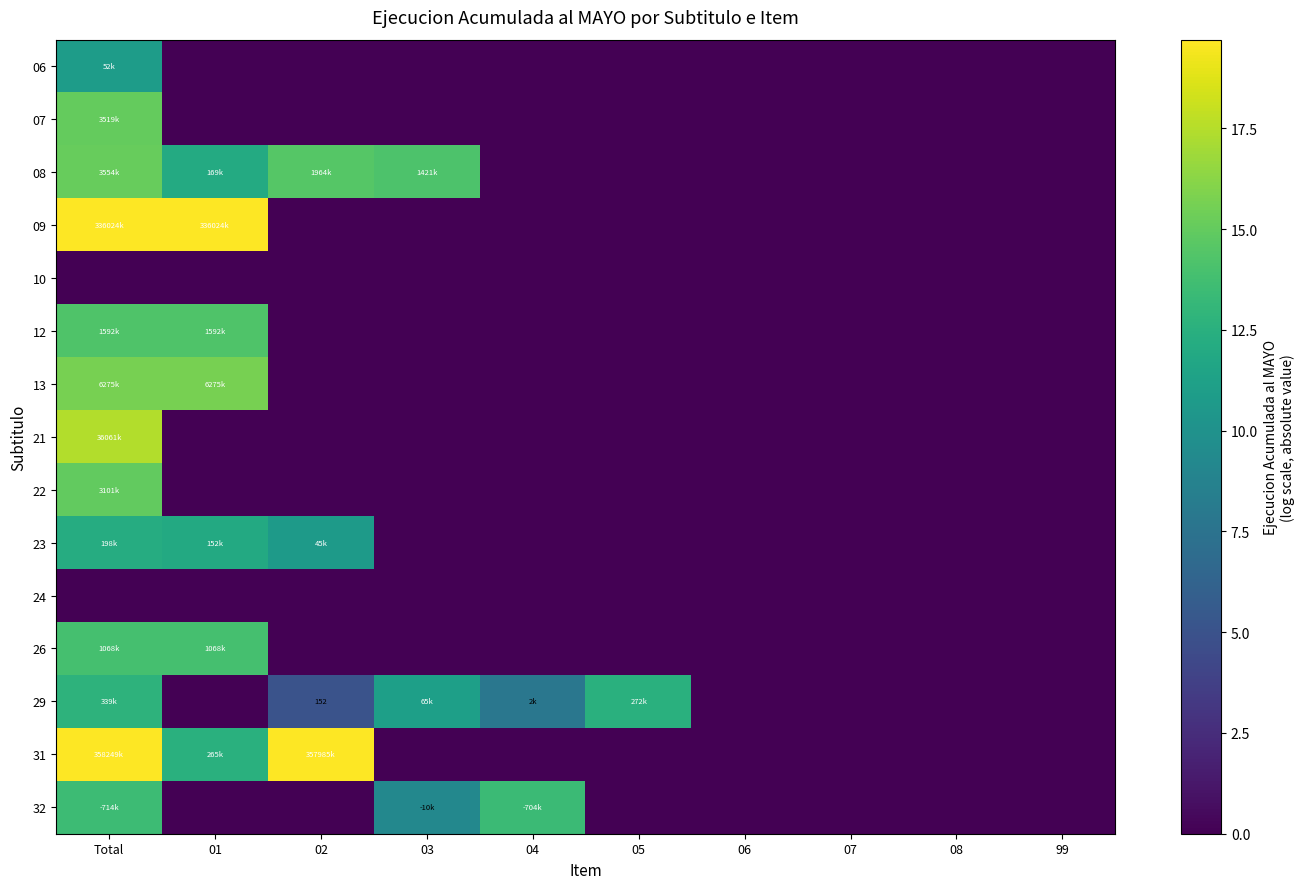

Count the number of data series in this chart.

15